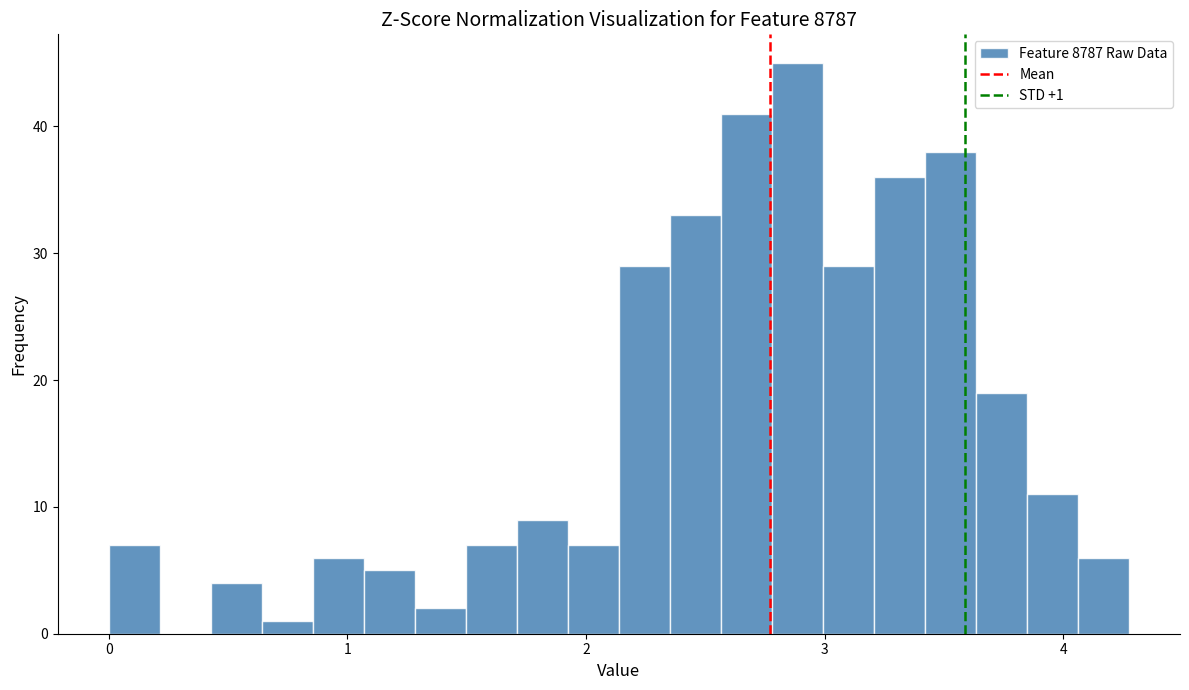

Read against the x-axis, roughly where is the centre of the tallest bar?

2.9